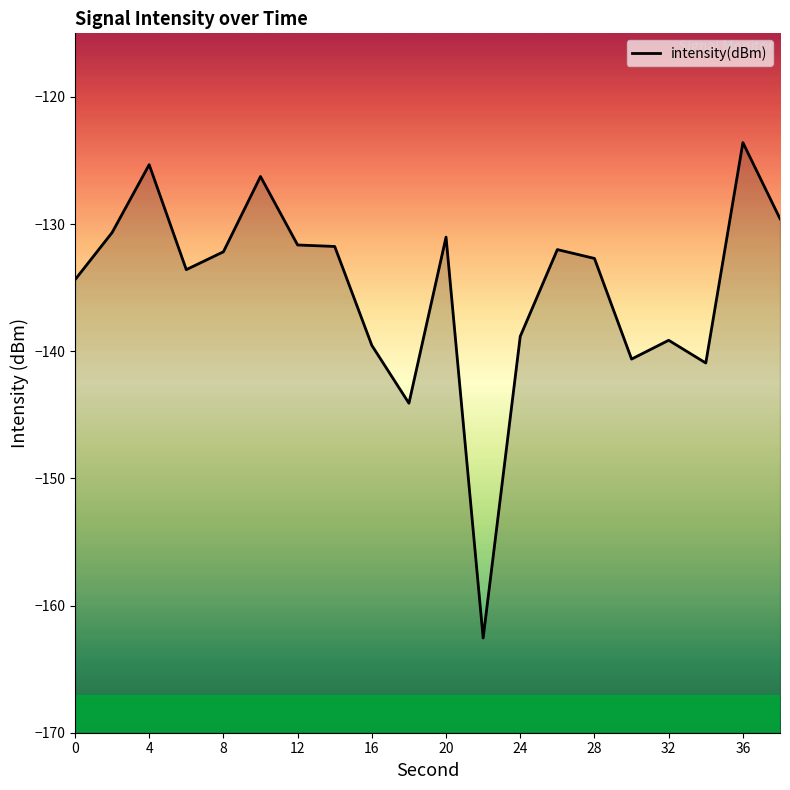

What is the maximum value shown in the chart?

-123.6